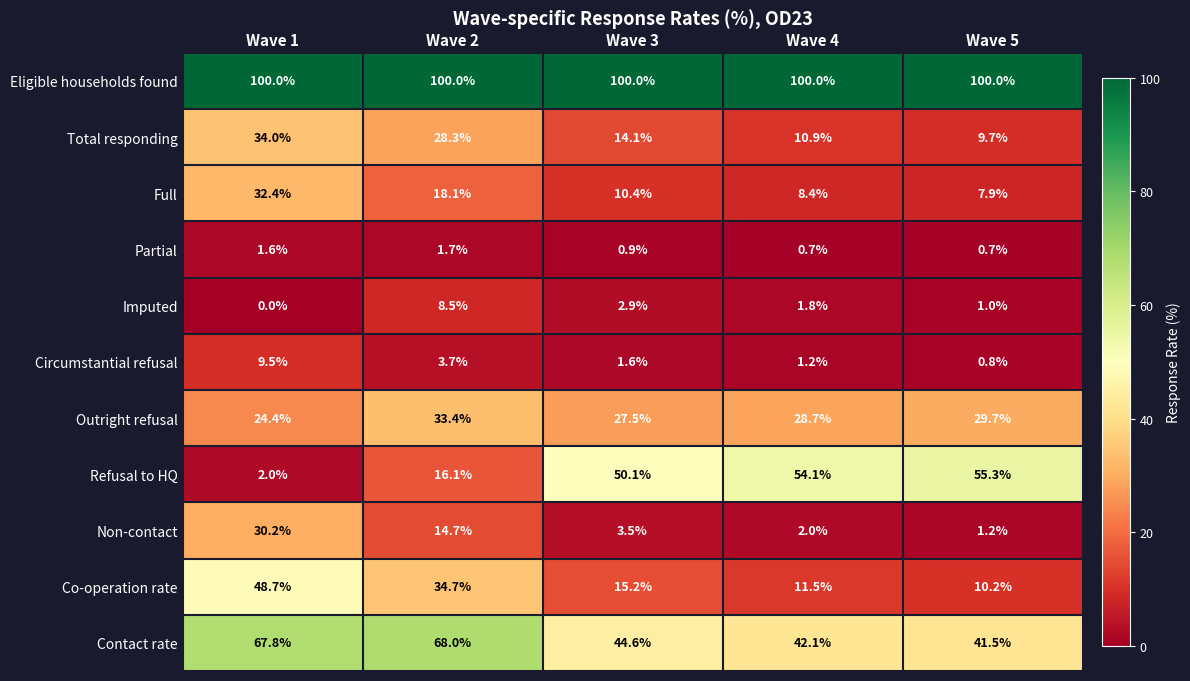

What is the sum of the Partial values at Wave 1 and Wave 4?

2.3